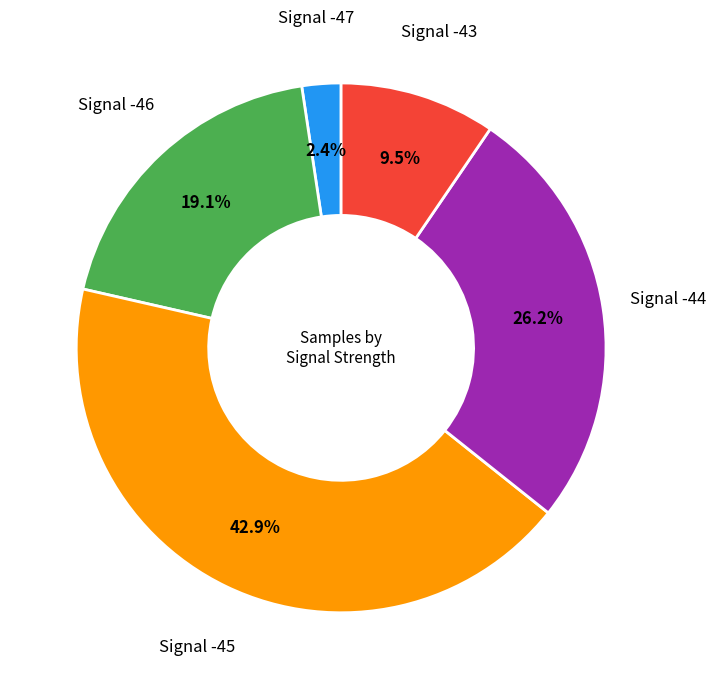

Is there a majority slice in this chart?

No